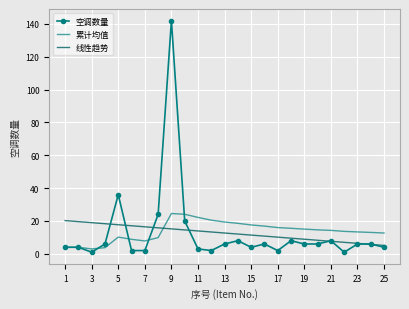

How many times do 累计均值 and 线性趋势 cross each other?

1